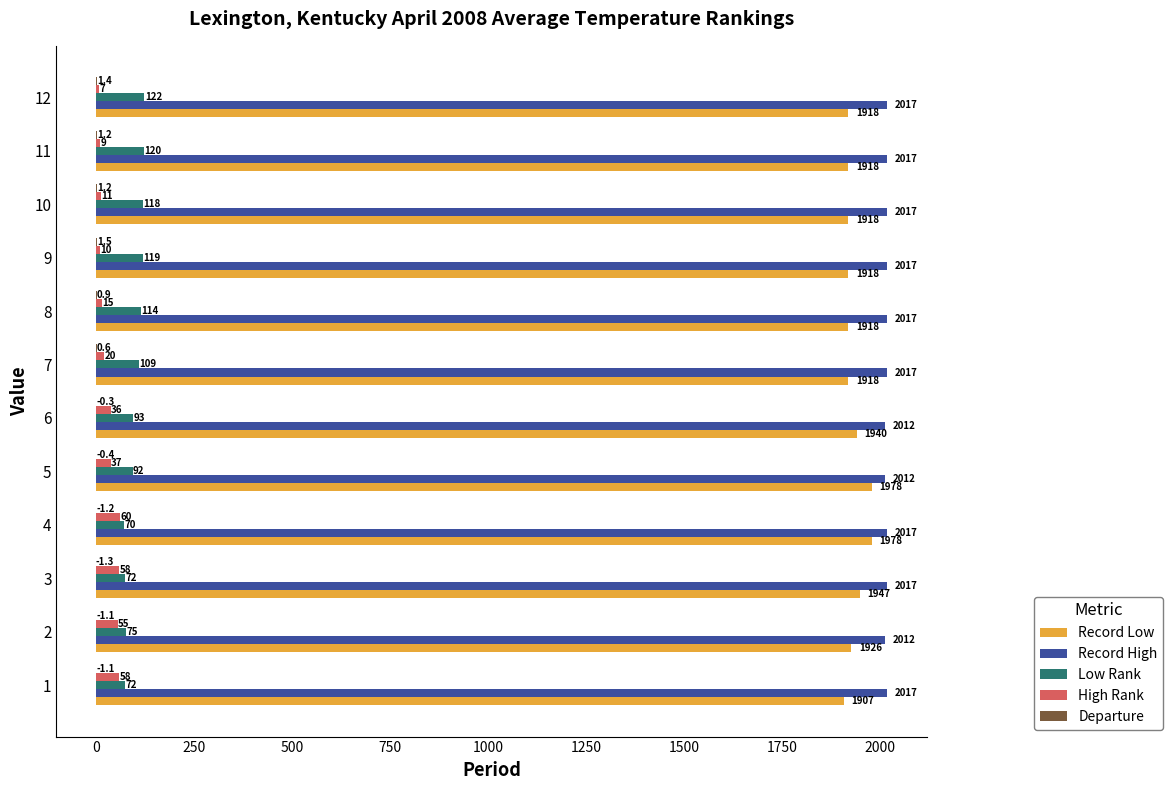

What value does the High Rank series have at 5?

37.0